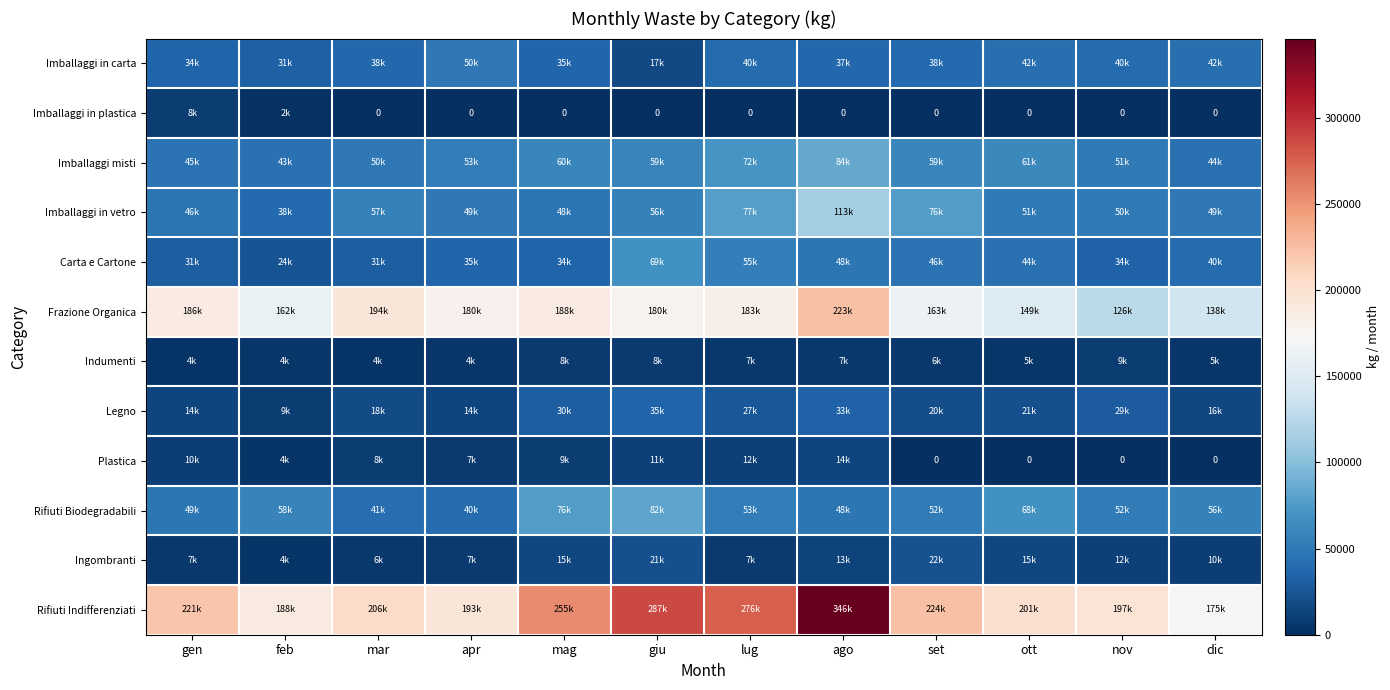

What is the highest value of the Imballaggi in carta series?

49540